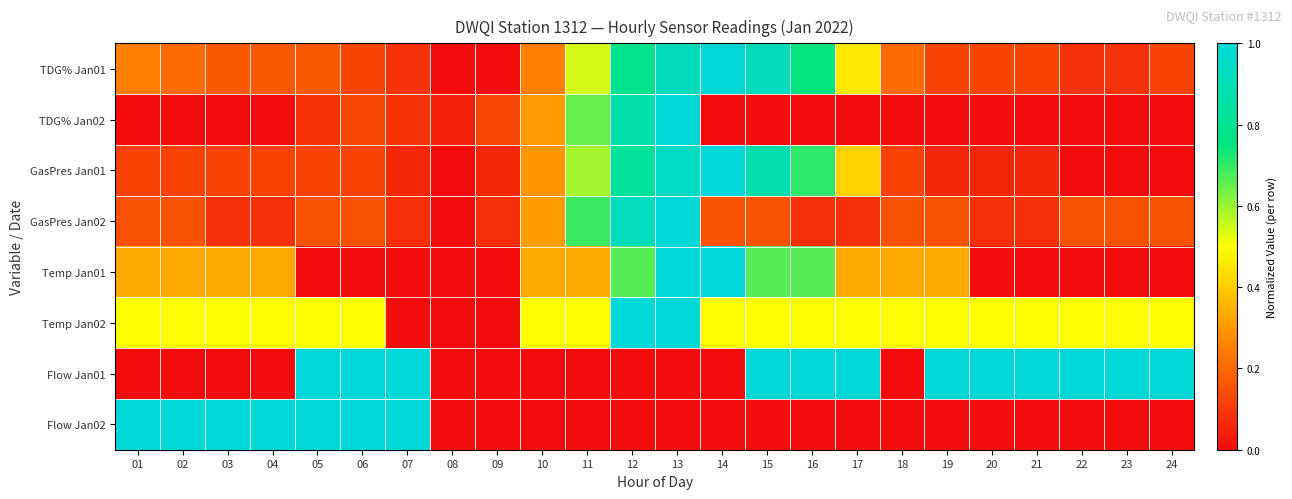

Which has a higher value, 19 or 14?

14